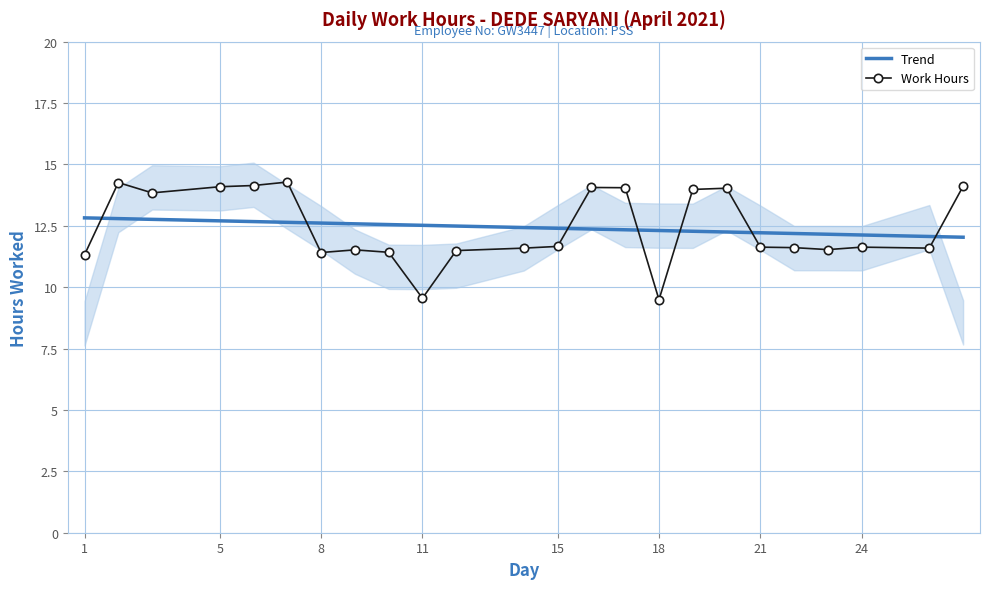

What is the difference between the second highest and second lowest values?

4.7